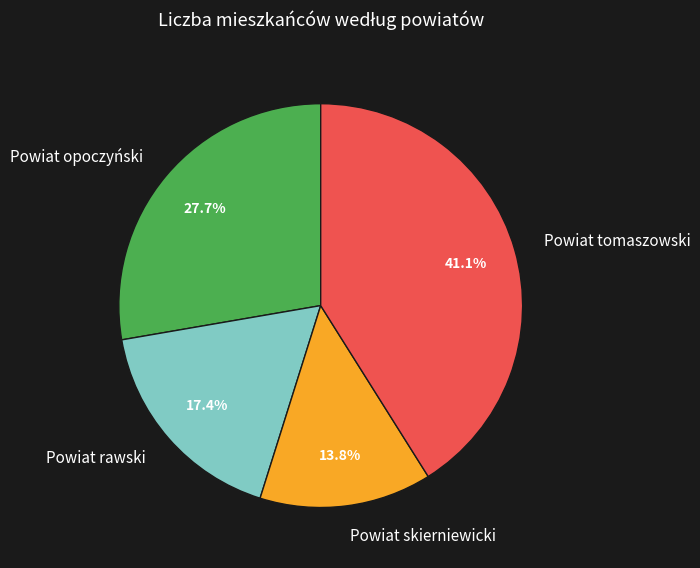

What percentage is the Powiat tomaszowski slice, to the nearest percent?

41%